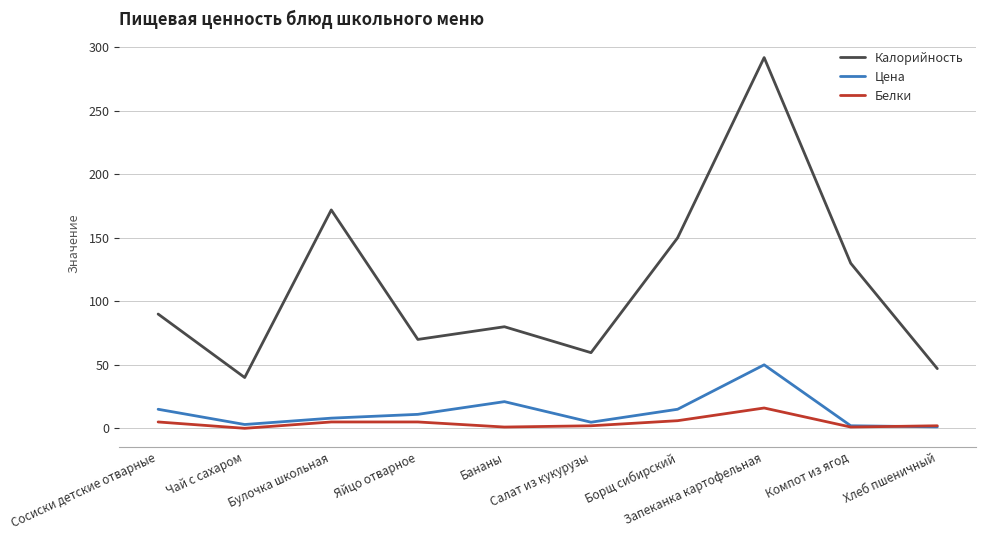

Does the chart display data point markers on the line(s)?

No